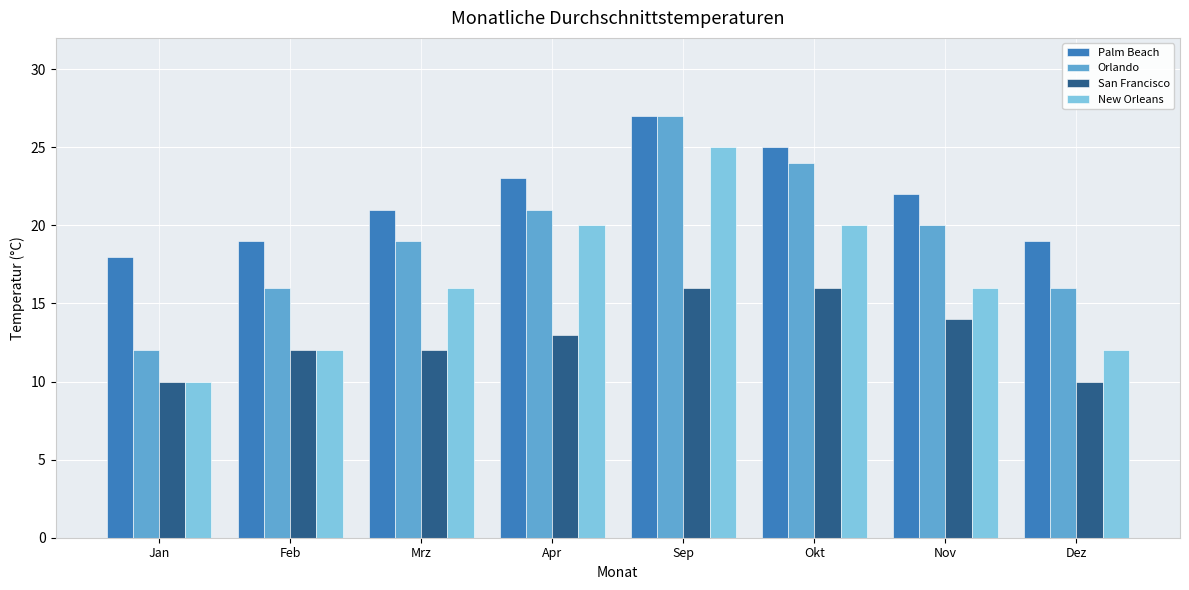

At which category is the sum across all series the highest?

Sep